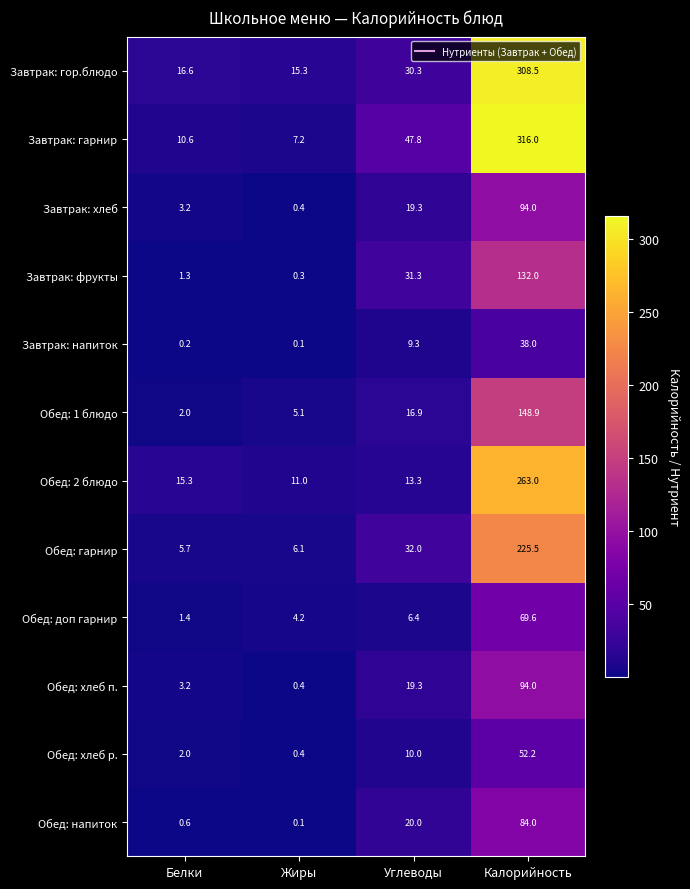

List the labels in order of Обед: доп гарнир value, largest first.

Калорийность, Углеводы, Жиры, Белки